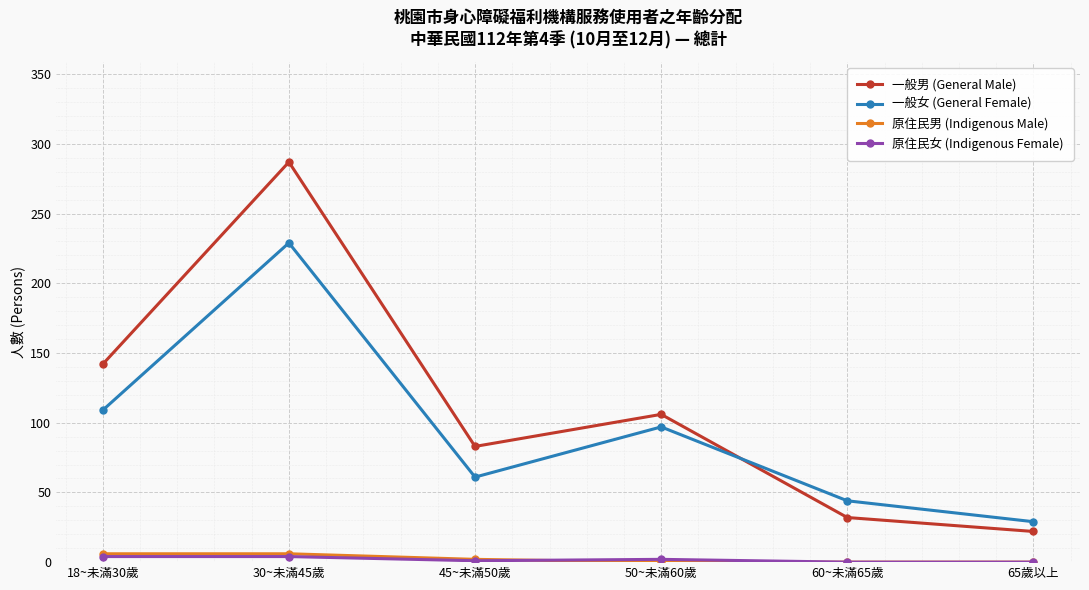

Does the chart display data point markers on the line(s)?

Yes